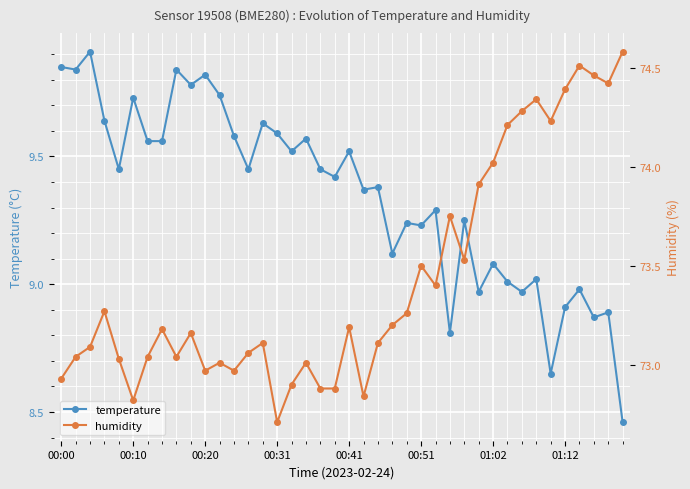

What is the maximum value for temperature?

9.9